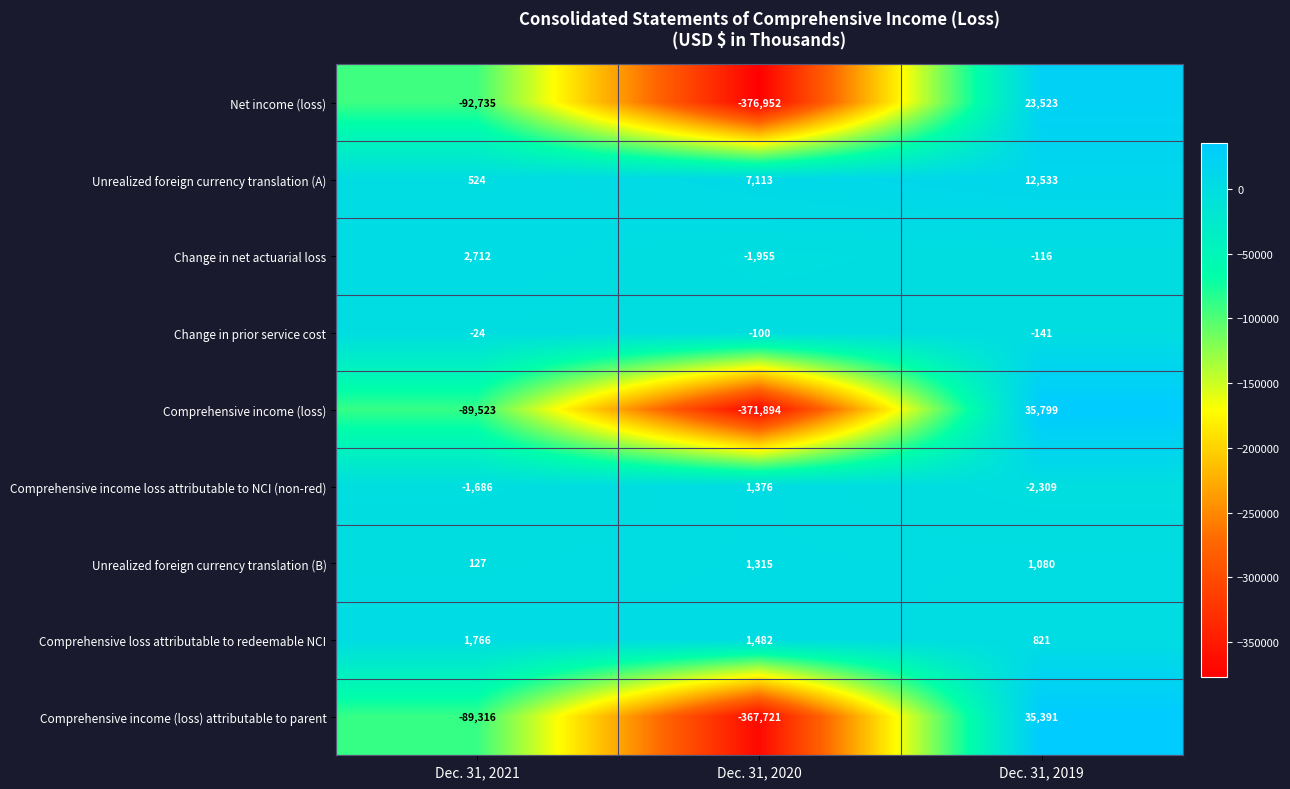

The value of Change in net actuarial loss at Dec. 31, 2021 is 3961. True or false?

False